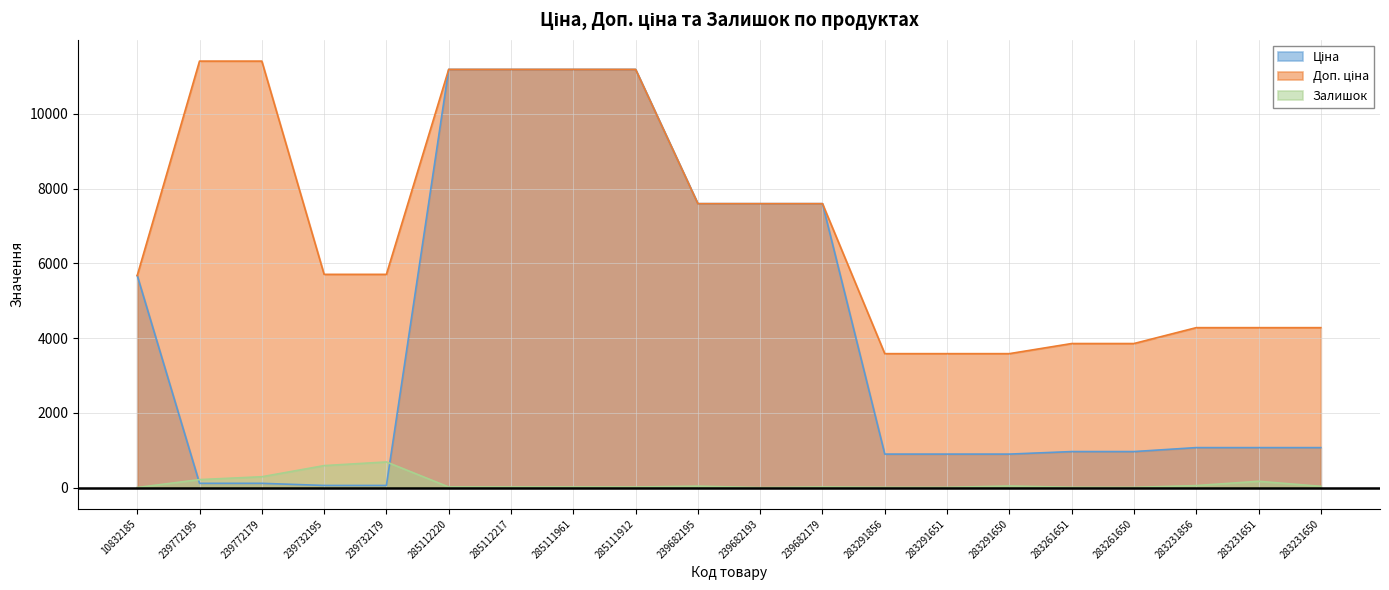

What is the label of the 17th point from the right?

239732195